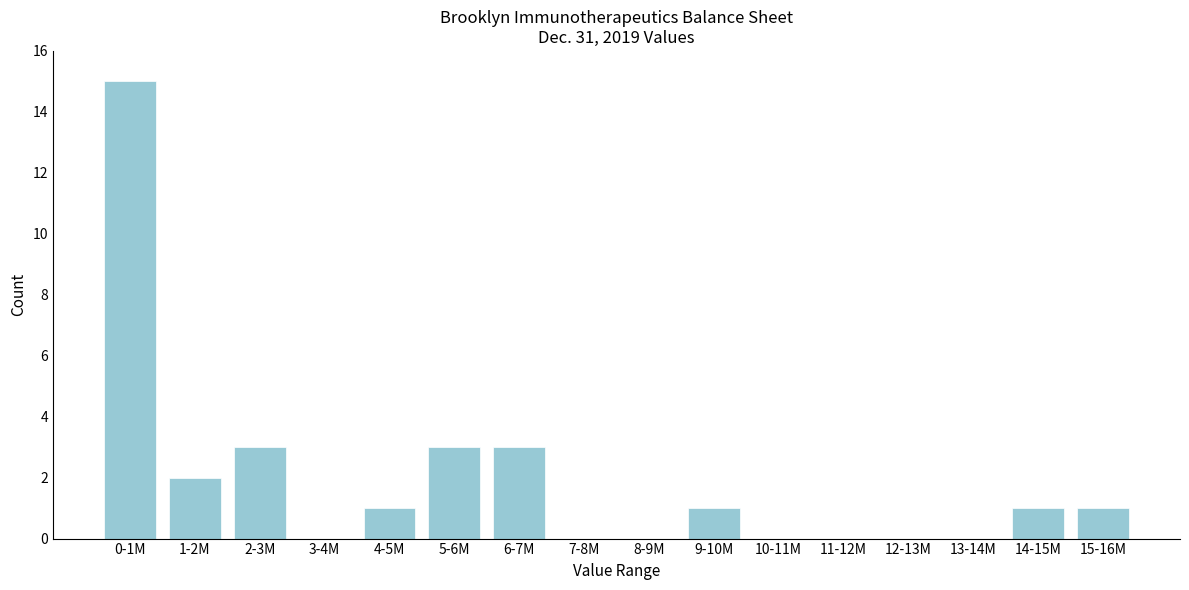

Reading left to right, list all the values displayed in this chart.

0-1M=15	1-2M=2	2-3M=3	3-4M=0	4-5M=1	5-6M=3	6-7M=3	7-8M=0	8-9M=0	9-10M=1	10-11M=0	11-12M=0	12-13M=0	13-14M=0	14-15M=1	15-16M=1